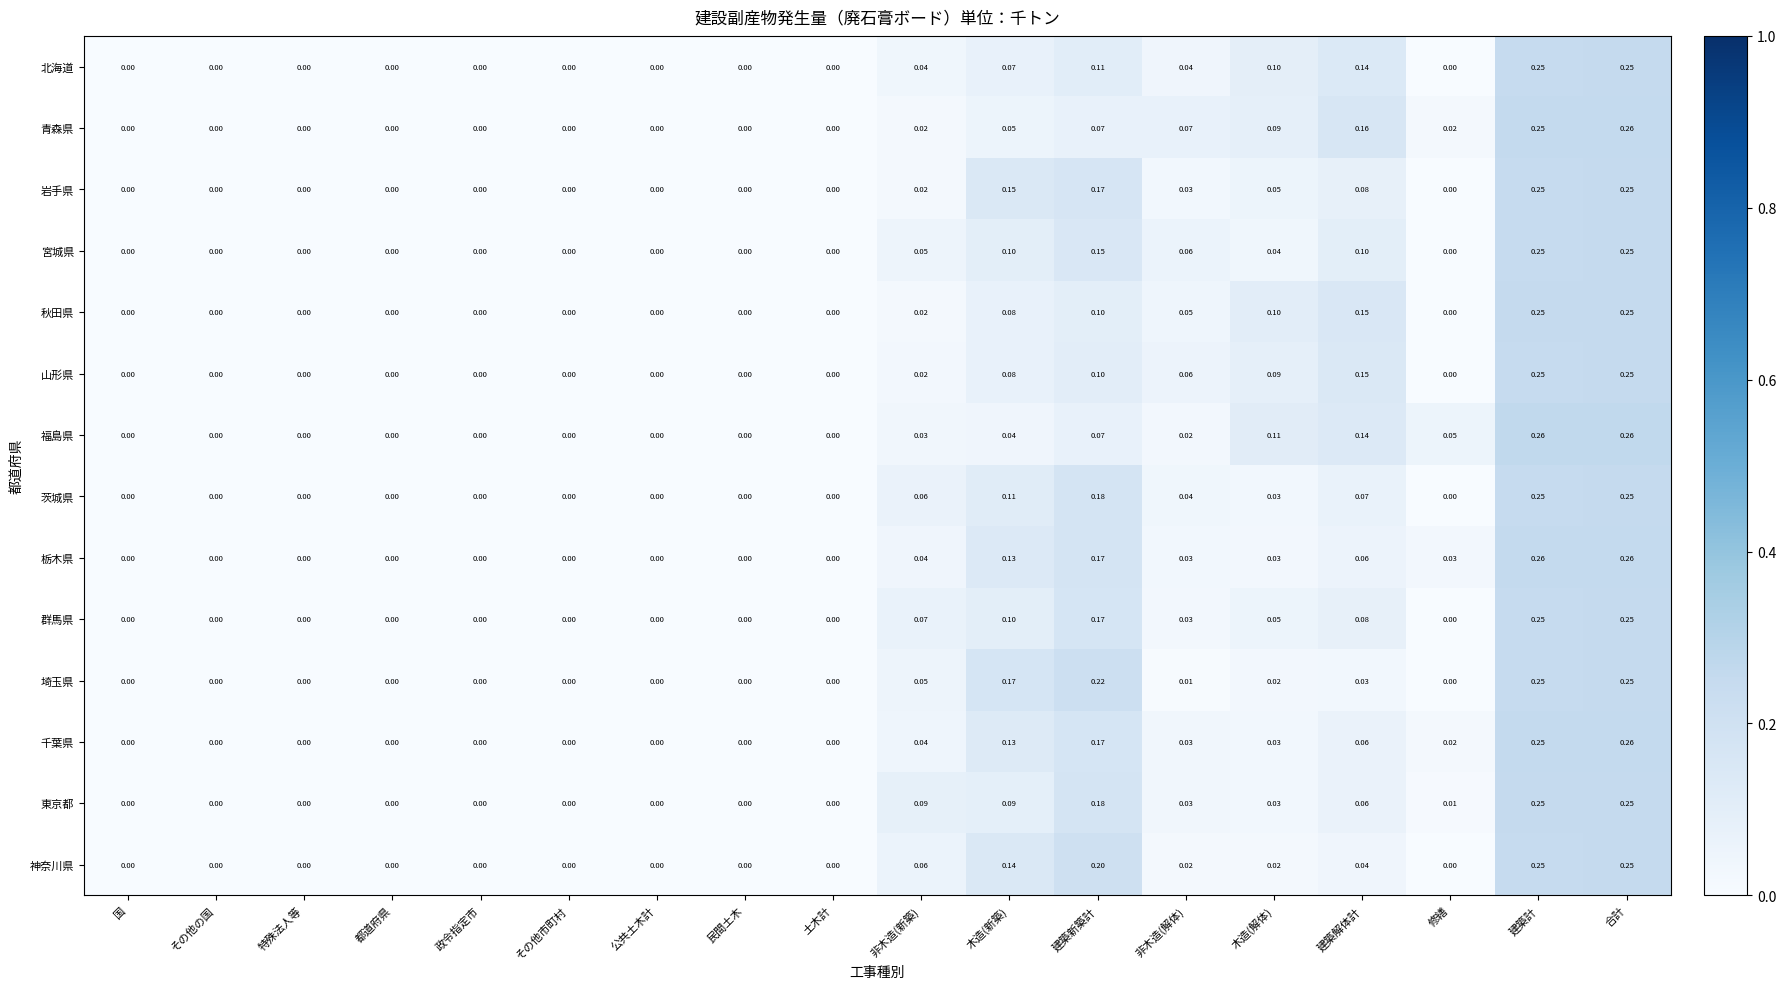

Which series has the largest total across all categories?

栃木県